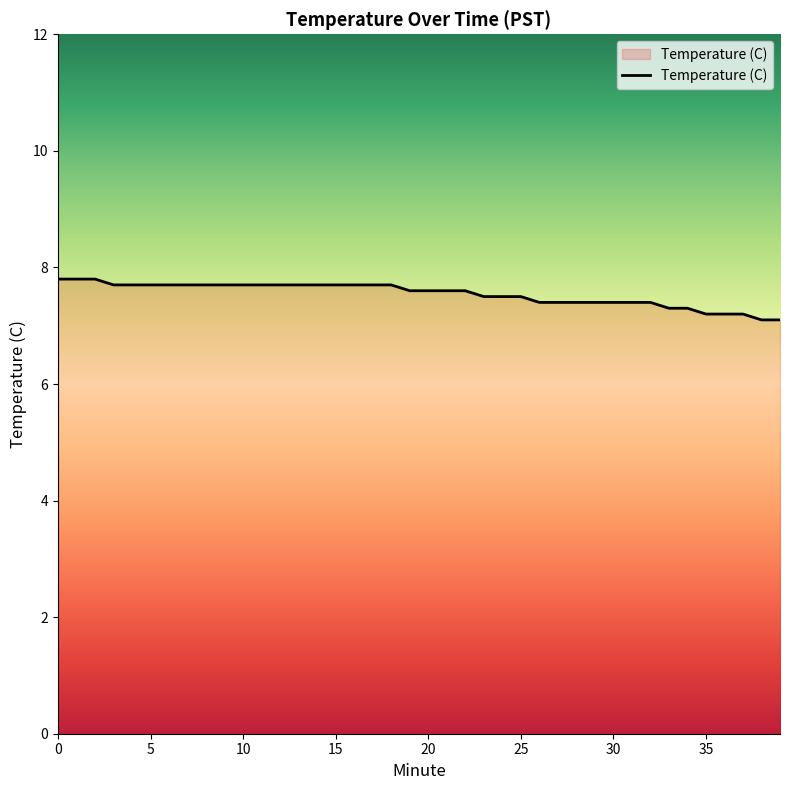

What is the difference between the maximum and minimum values?

0.7